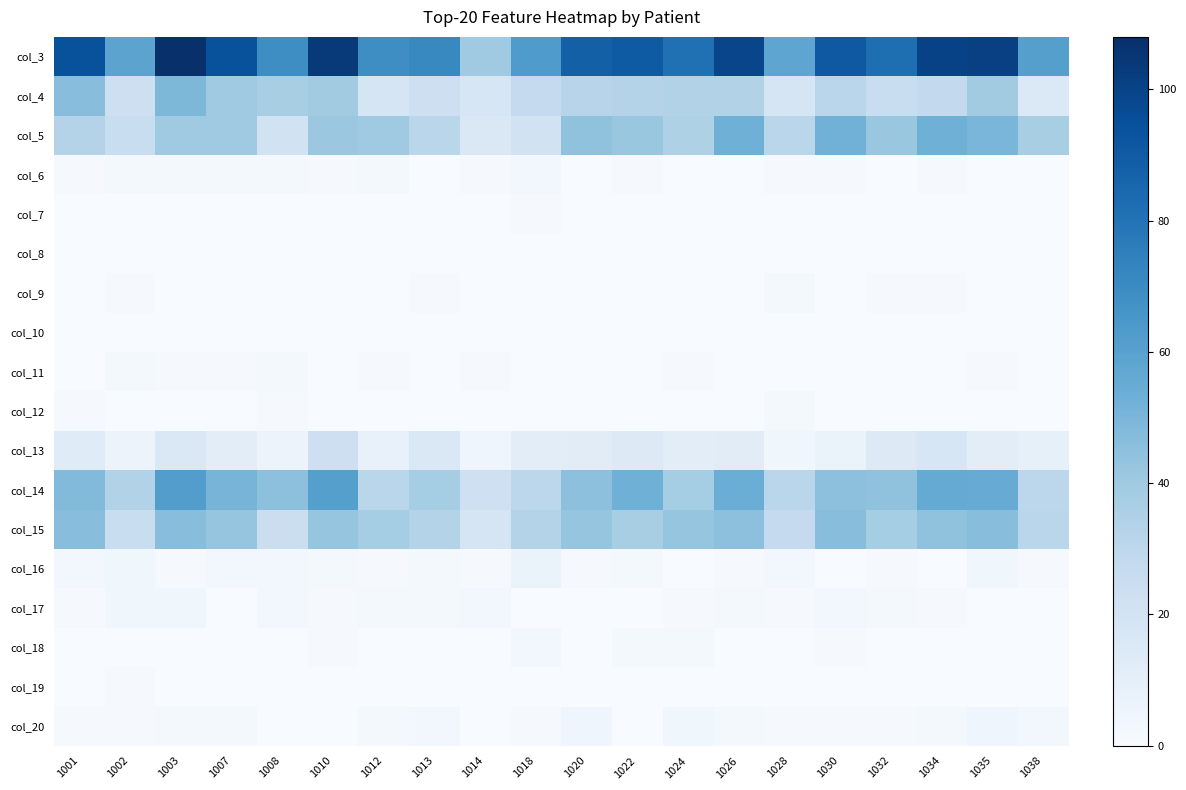

Which series has the largest range (max minus min)?

col_3